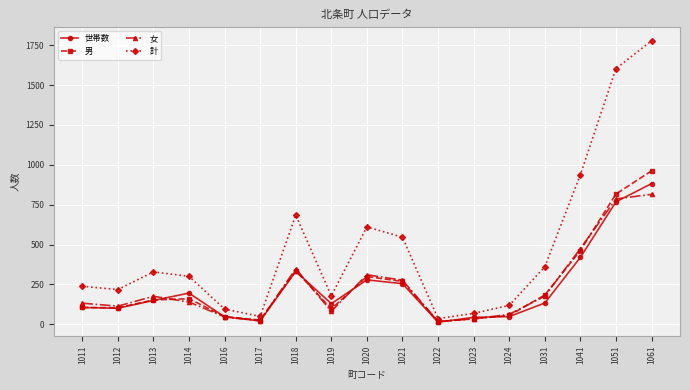

Which series has the largest range (max minus min)?

計